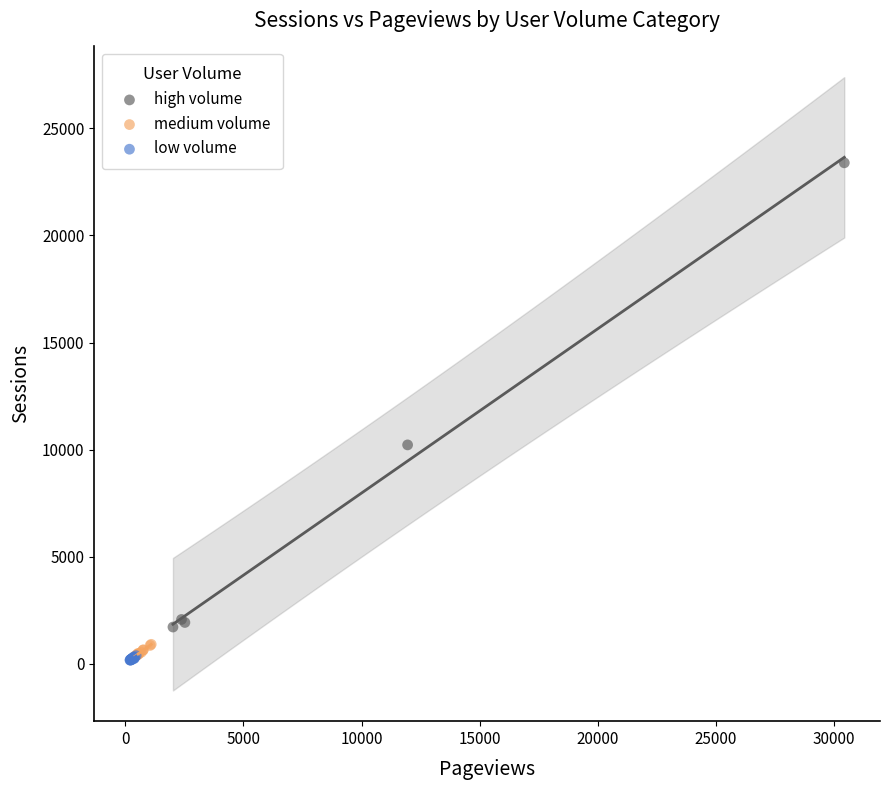

Which series has the widest spread of Y values?

high volume